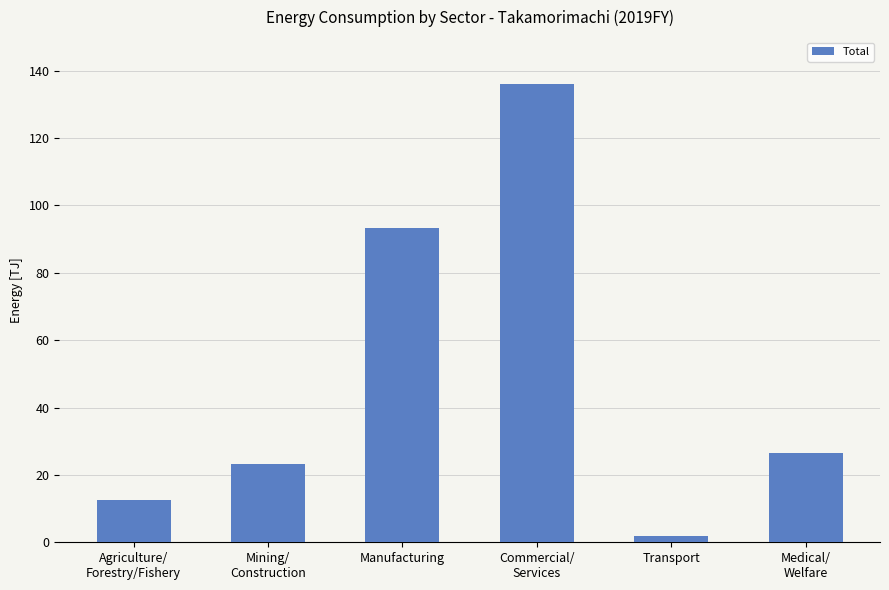

Reading left to right, list all the values displayed in this chart.

Agriculture/
Forestry/Fishery=12.6	Mining/
Construction=23.3	Manufacturing=93.2	Commercial/
Services=136.0	Transport=1.9	Medical/
Welfare=26.4